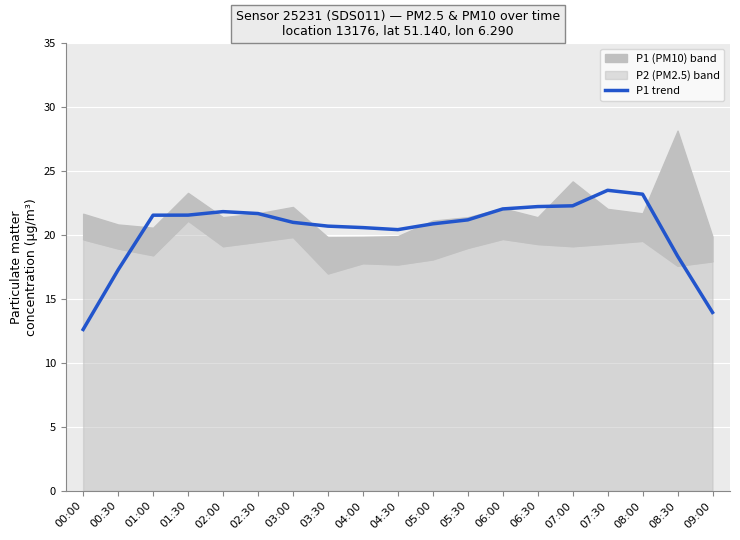

True or false: the data shows 22.4 at 00:00.

False